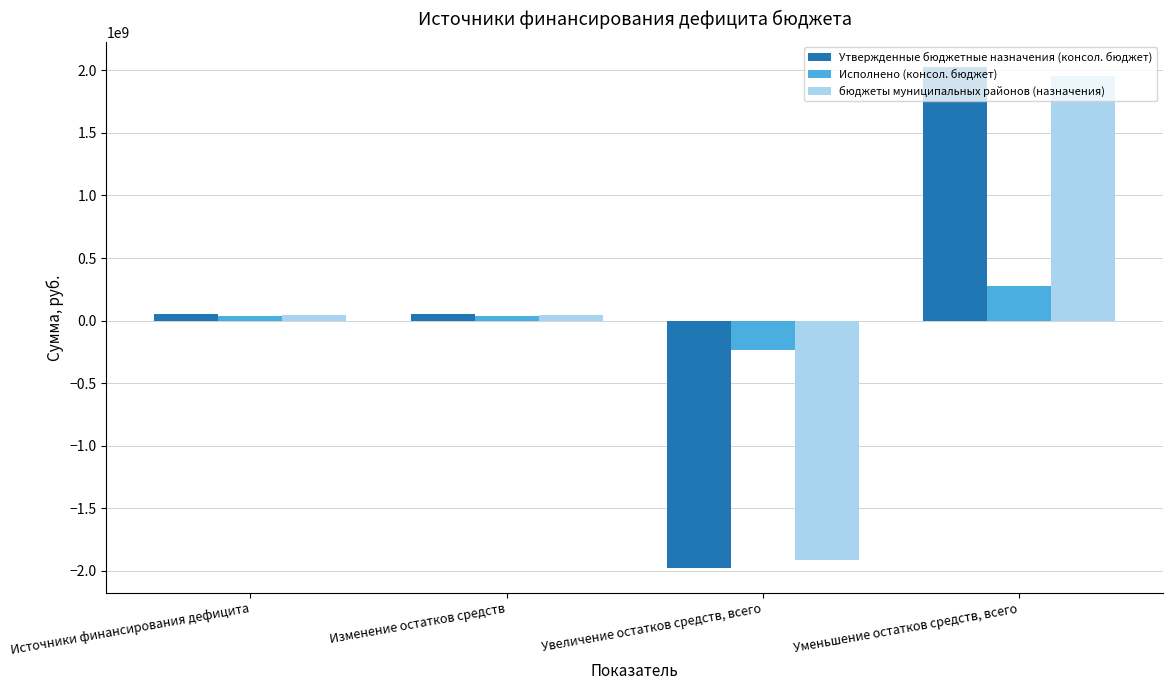

What is the difference between the Исполнено (консол. бюджет) values at Источники финансирования дефицита and Увеличение остатков средств, всего?

276953753.6